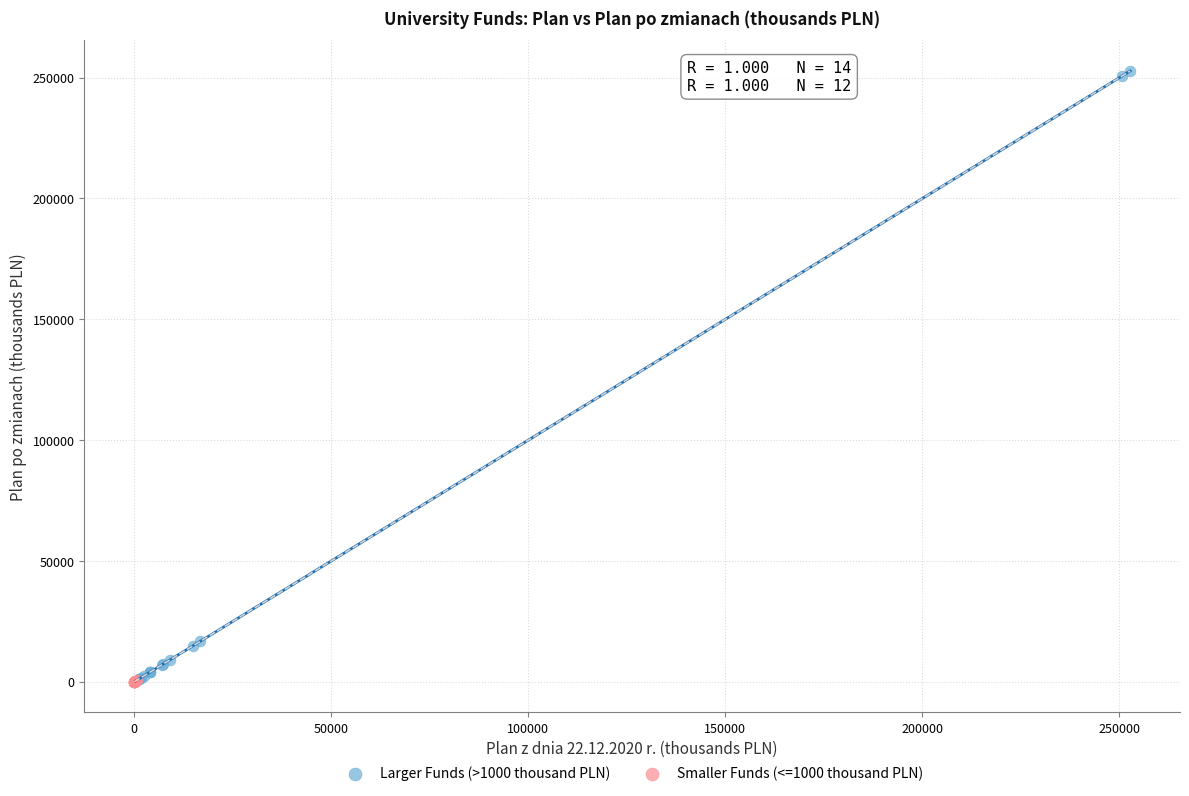

Which series has the largest Y range (max minus min)?

Larger Funds (>1000 thousand PLN)